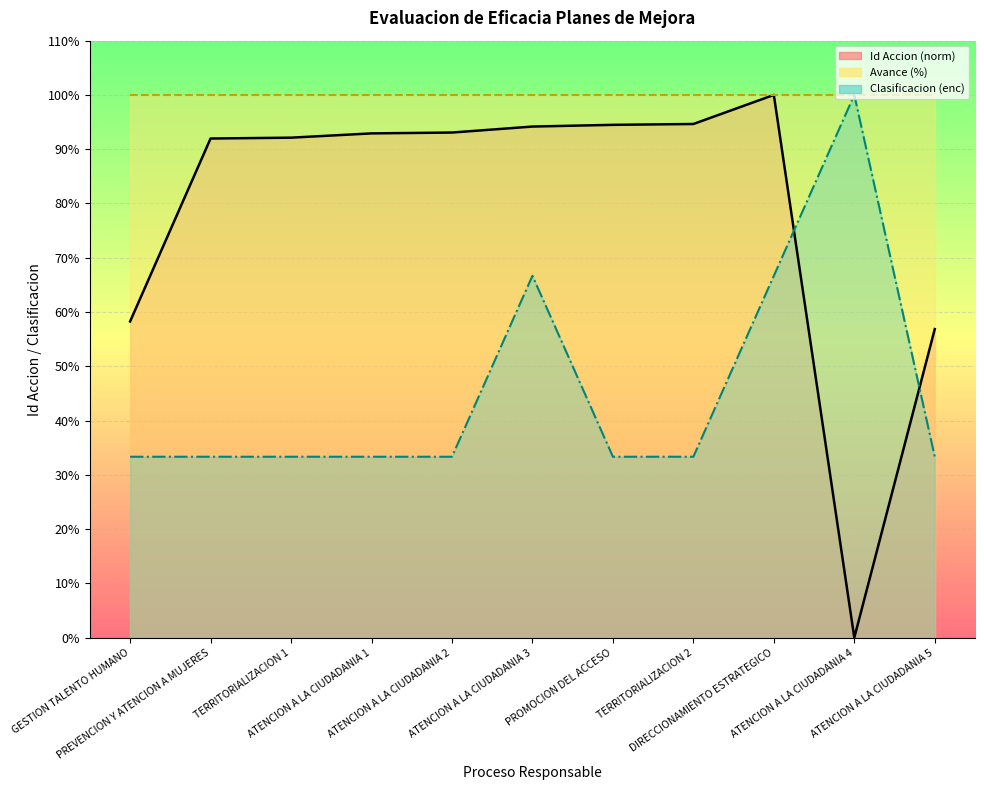

How many values in the Id Accion series exceed 92?

7